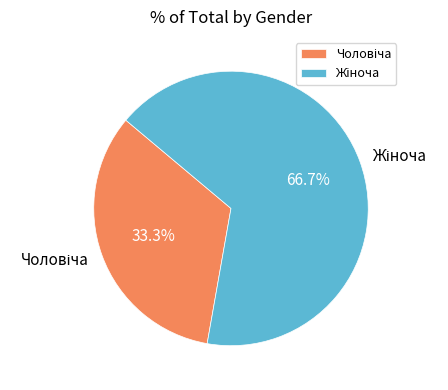

To the nearest percent, what is the difference between the largest and smallest slice percentages?

33%